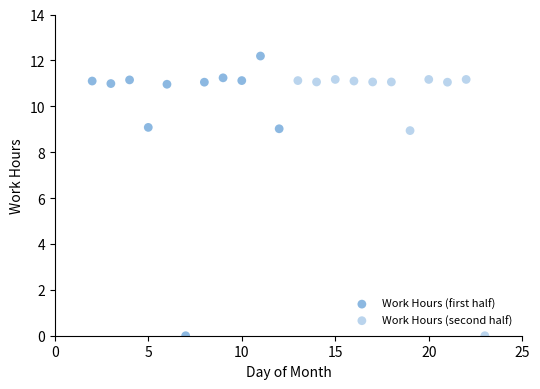

Which series contains the highest Y value?

Work Hours (first half)